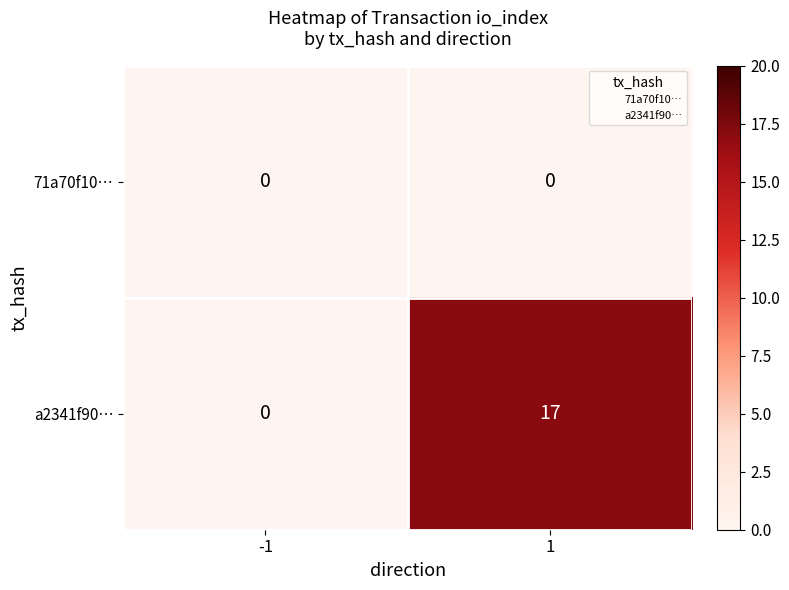

What is the maximum value shown in the chart?

17